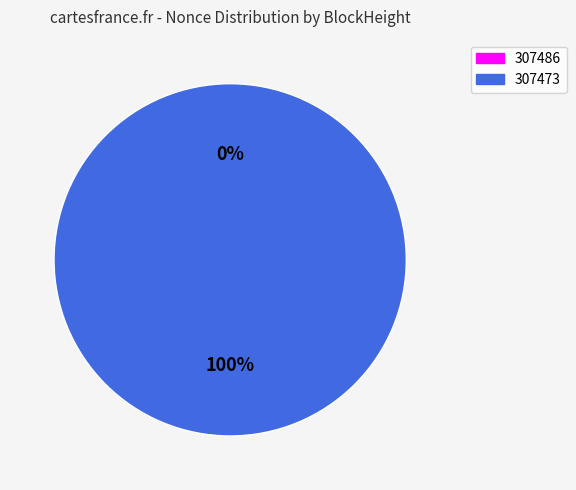

Does any single category account for the majority?

Yes